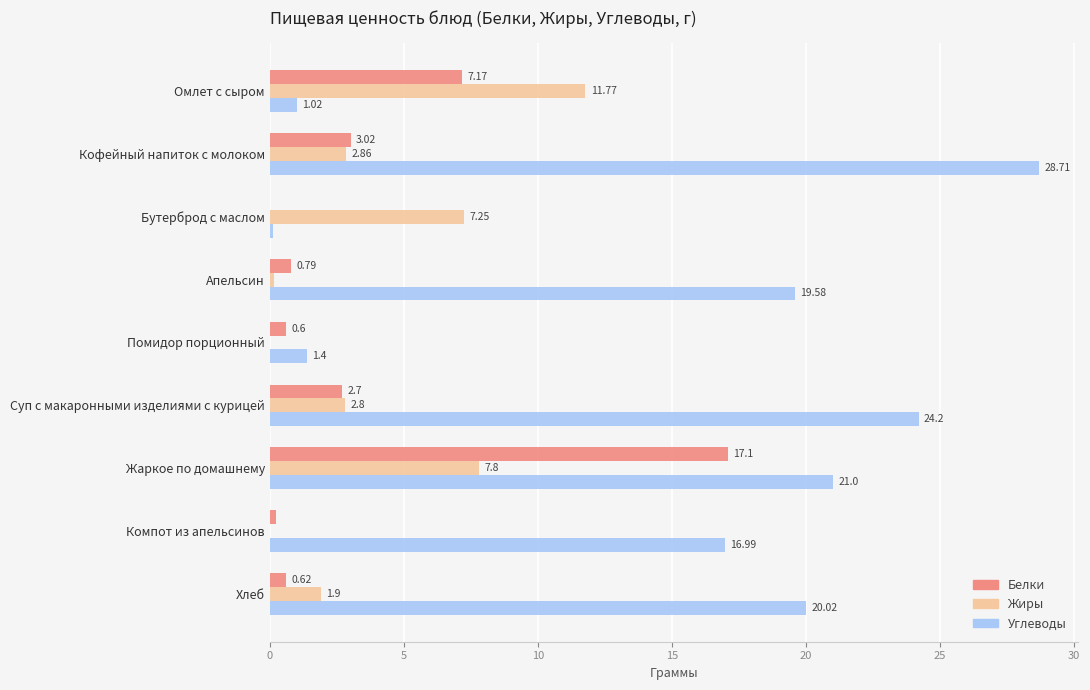

What is the sum of the Жиры values at Помидор порционный and Жаркое по домашнему?

7.8